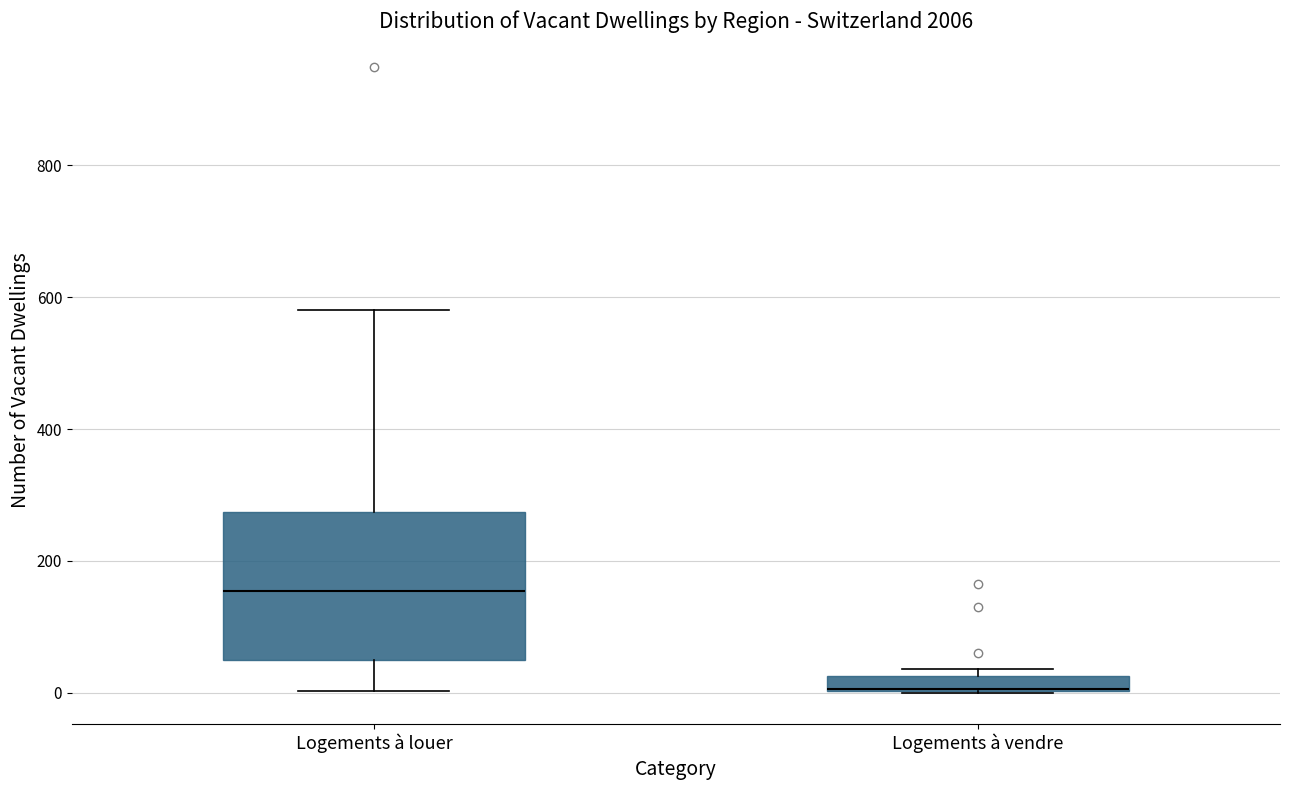

Where does the lower whisker of the box for Logements à louer end on the y-axis? The values are not printed on the chart, so give them approximately, as read against the axis.

0